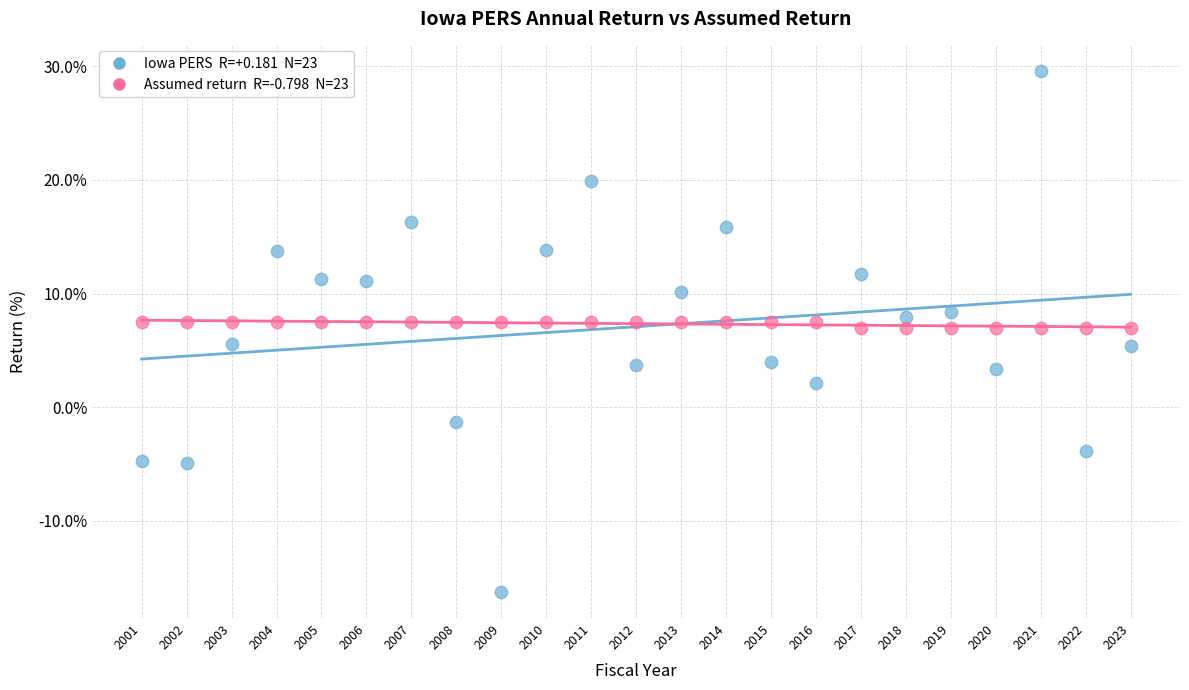

Across all data points, what is the range of X values (max minus min)?

22.0